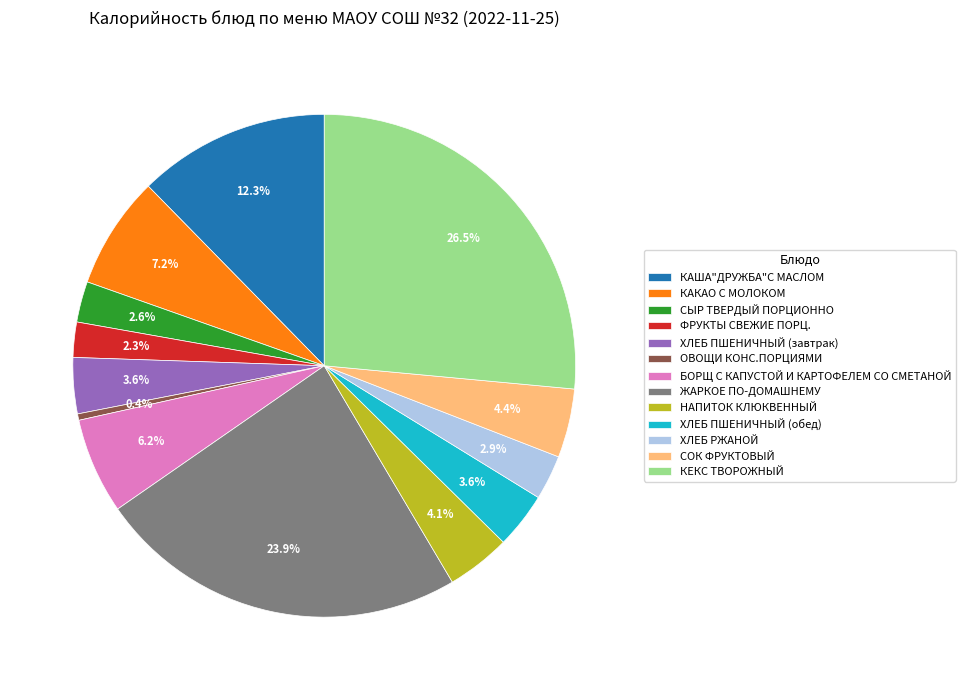

To the nearest percent, what is the difference between the largest and smallest slice percentages?

26%